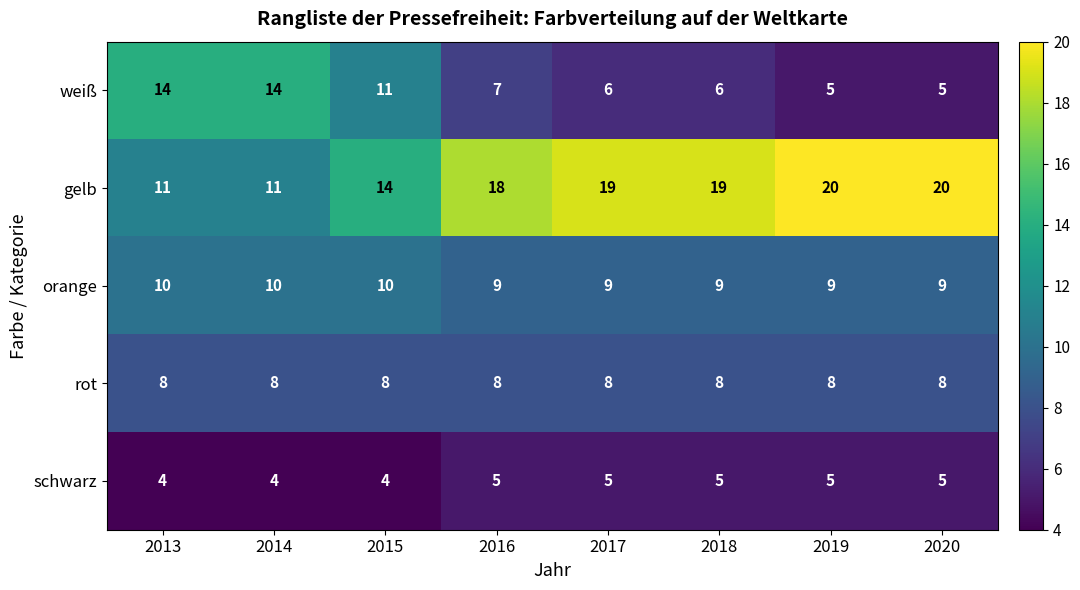

What is the smallest value displayed?

4